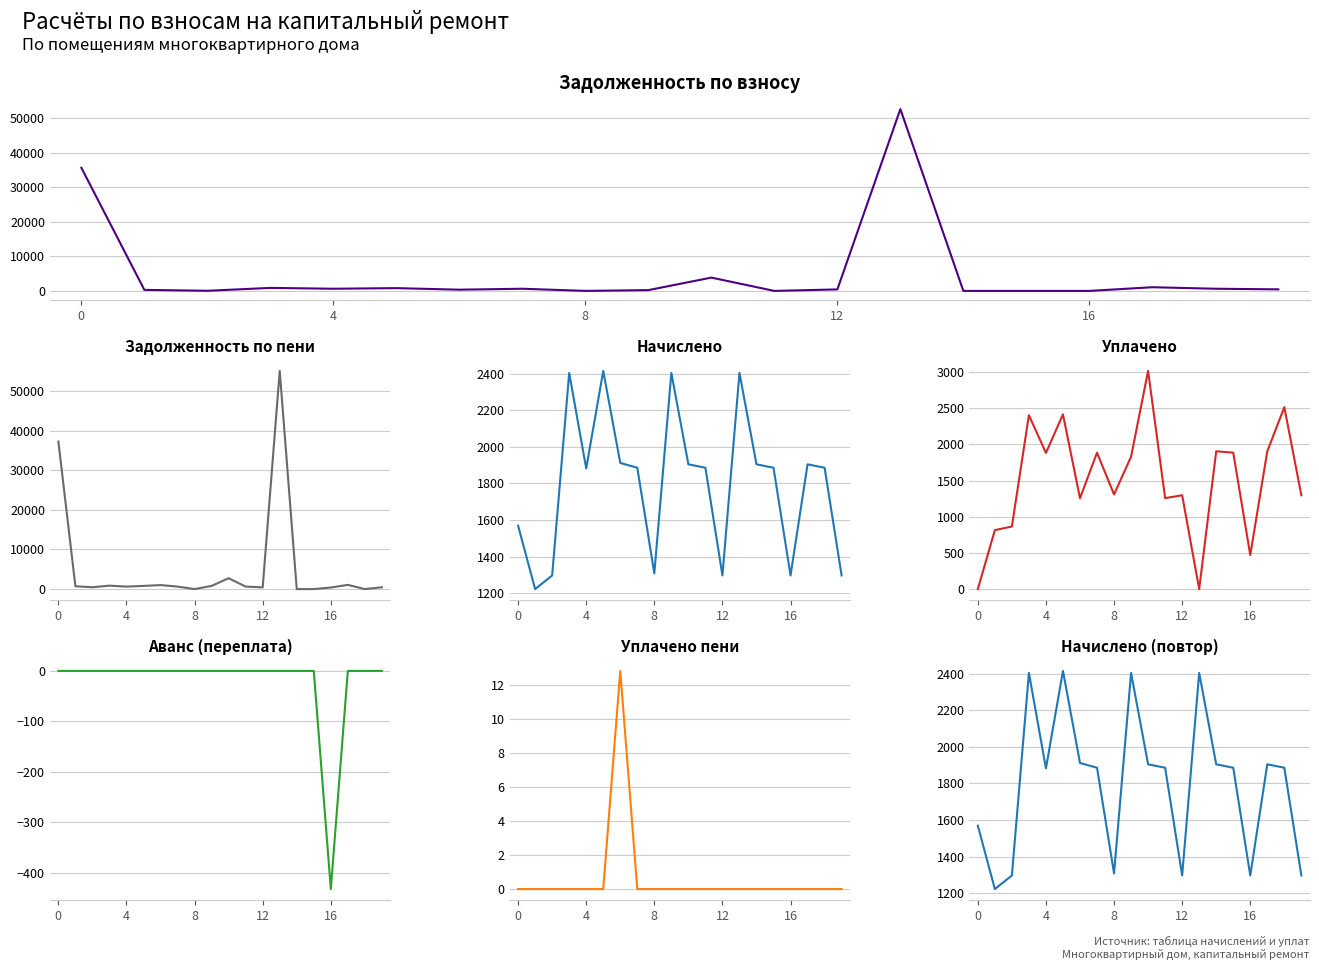

True or false: задолженность (пени) has more than 0 points higher than both neighbors.

True